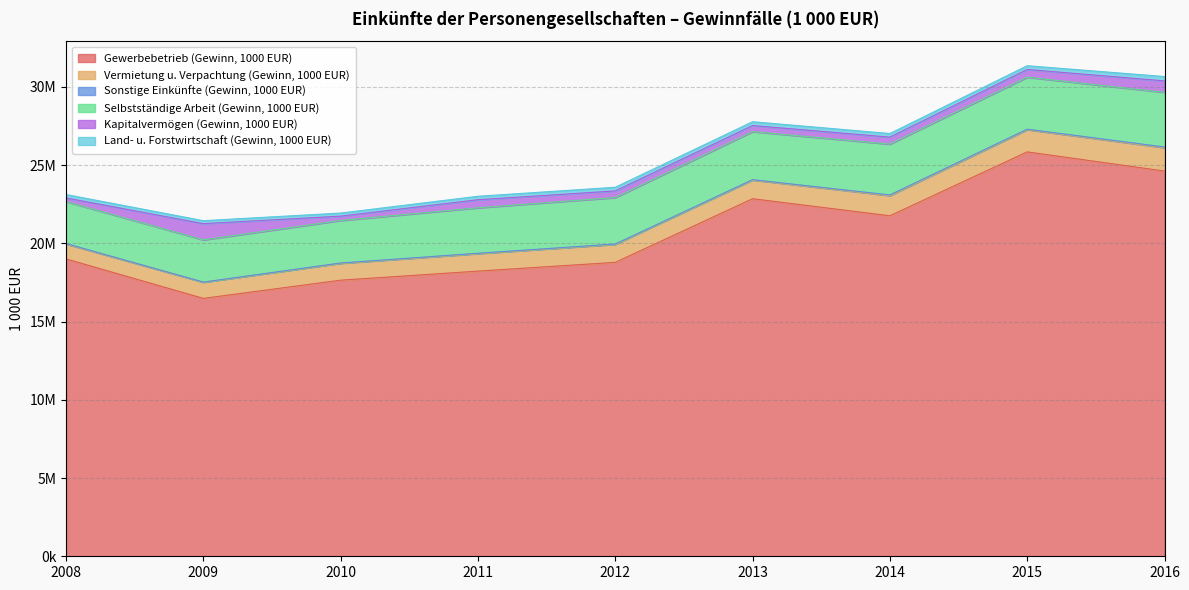

Which series changed the most between 2011 and 2012?

Gewerbebetrieb (Gewinn, 1000 EUR)